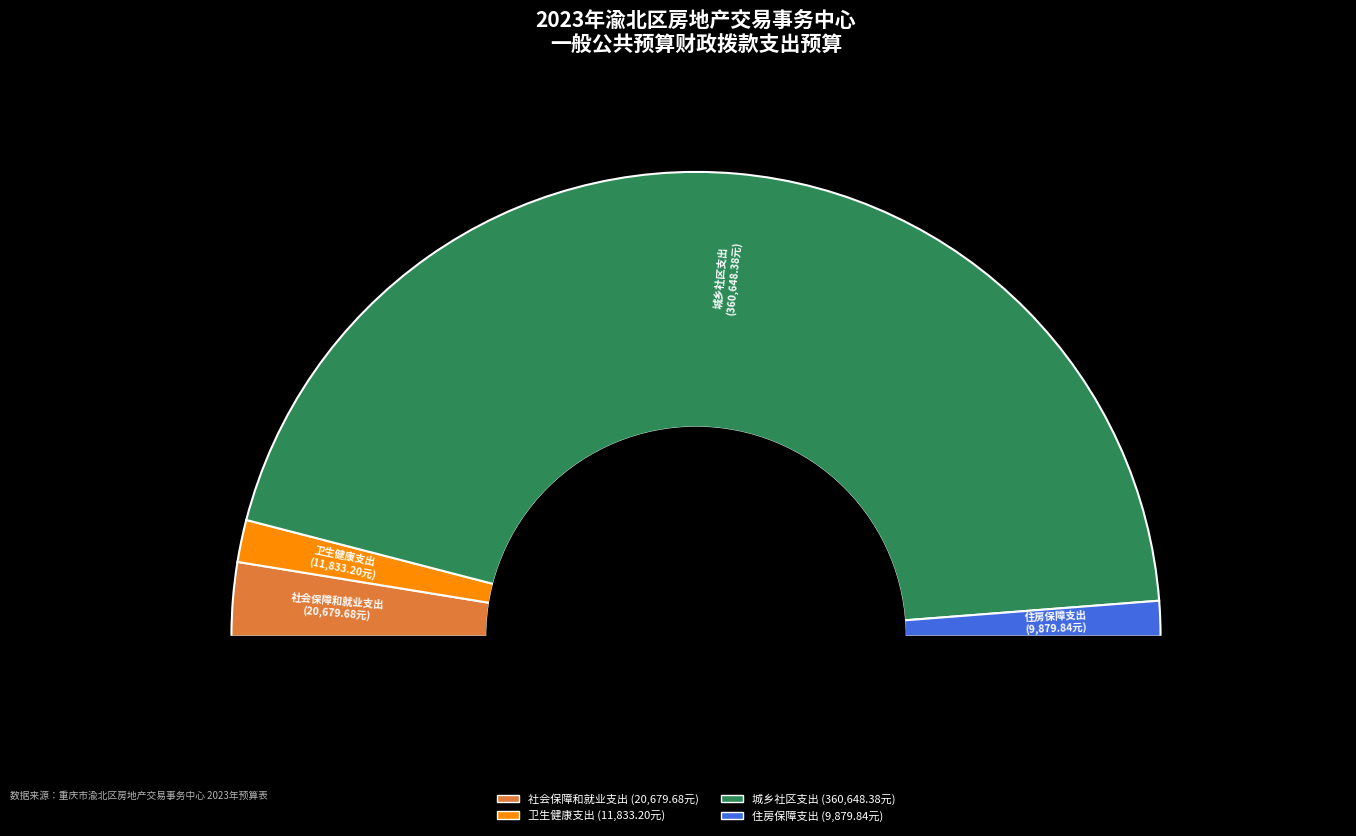

Which slice represents more than half of the pie?

城乡社区支出